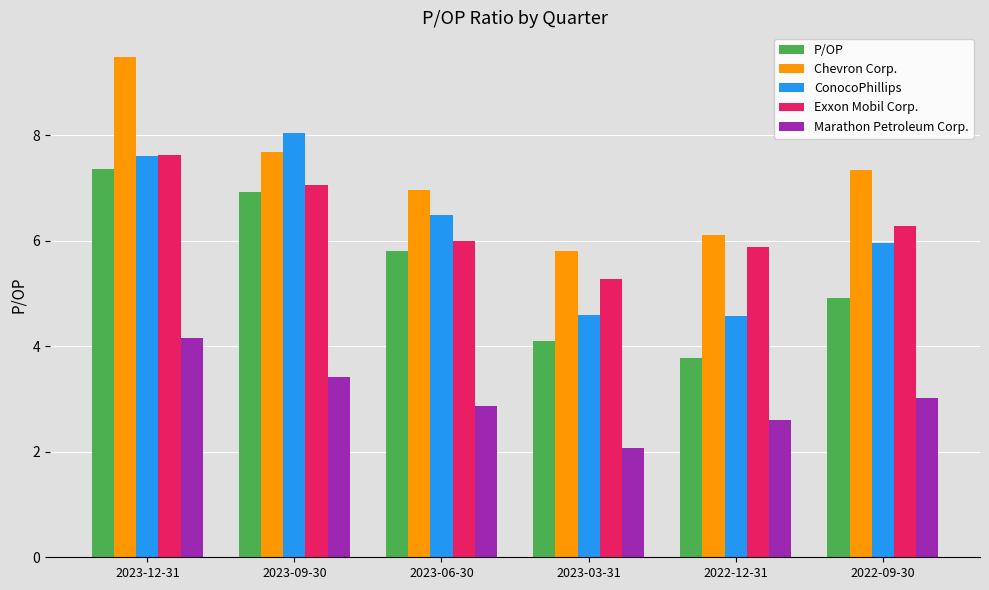

At which category does the chart reach its minimum across all series?

2023-03-31